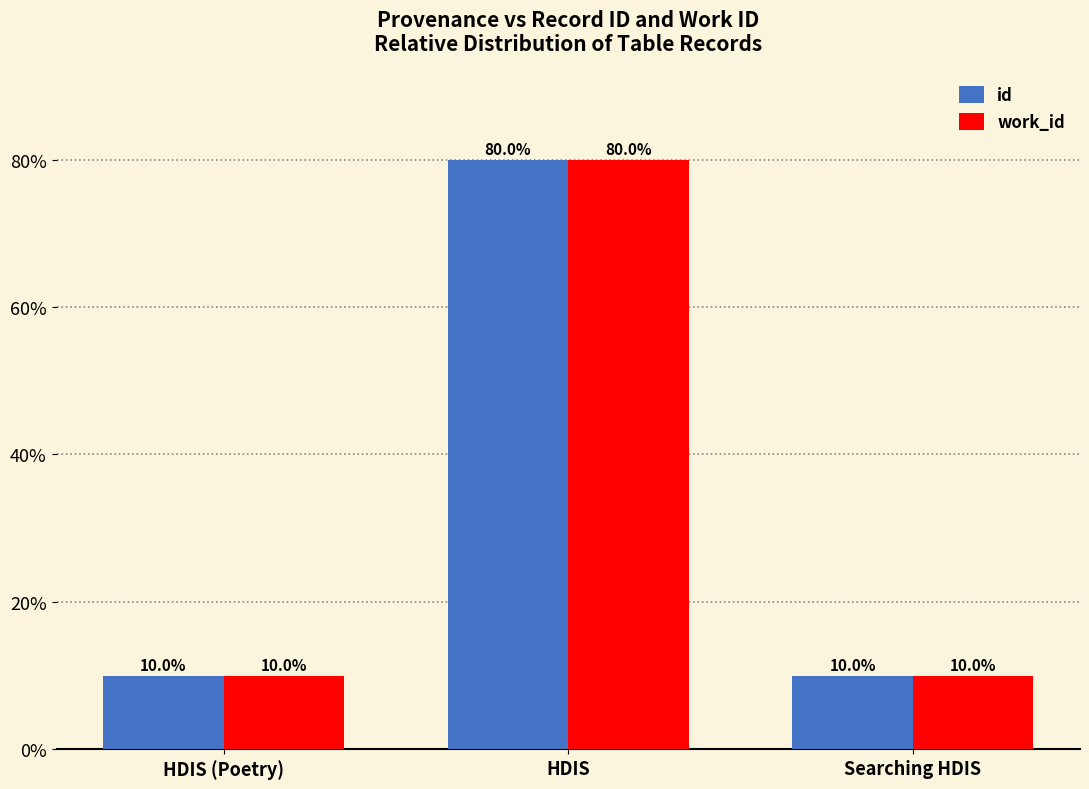

What is the label of the 2nd bar from the right?

HDIS